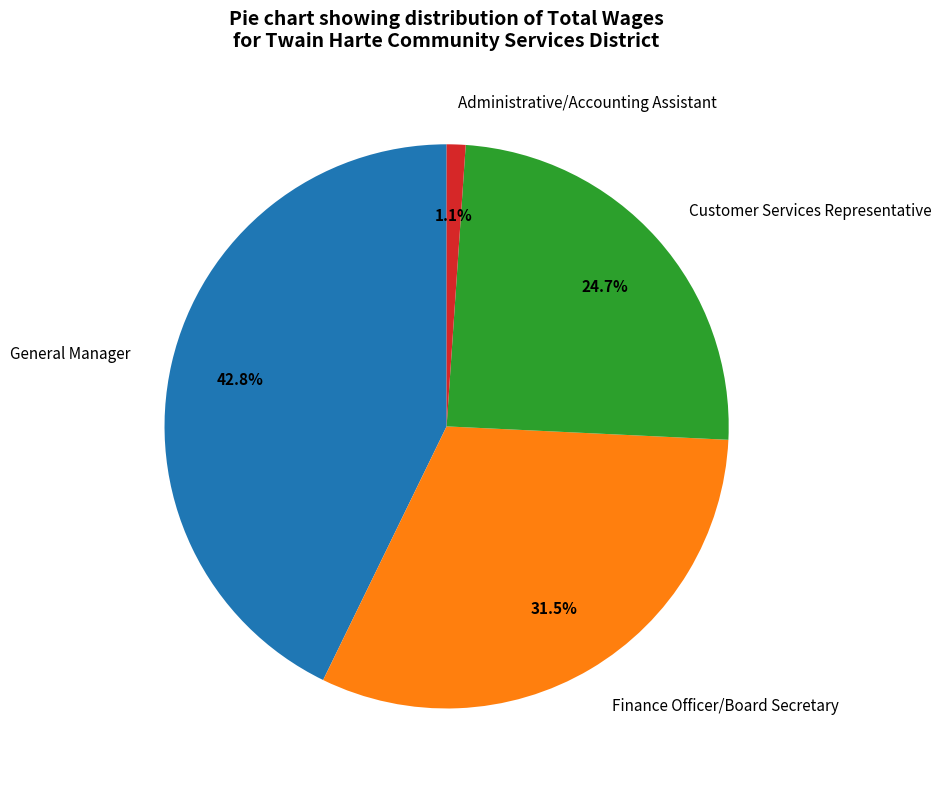

True or false: Customer Services Representative accounts for 25% of the total.

True